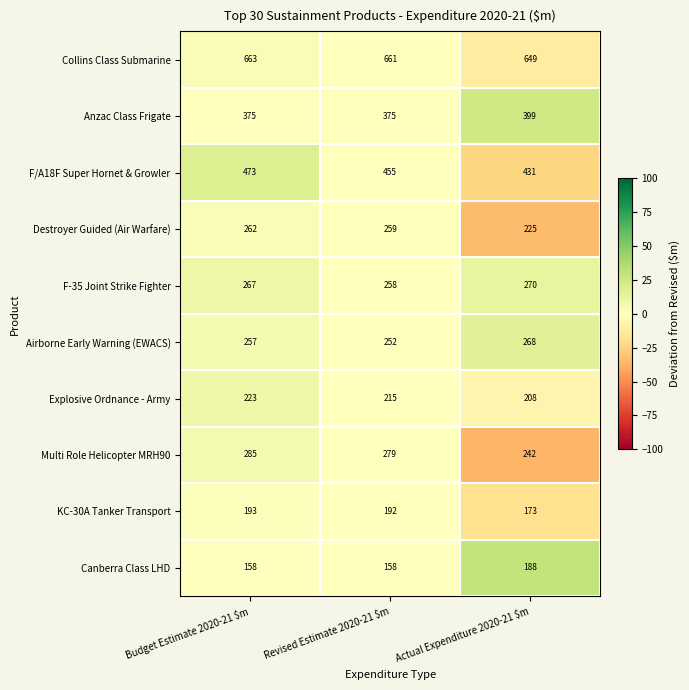

Reading right to left, extract all data points from this chart.

Collins Class Submarine: 649	661	663
Anzac Class Frigate: 399	375	375
F/A18F Super Hornet & Growler: 431	455	473
Destroyer Guided (Air Warfare): 225	259	262
F-35 Joint Strike Fighter: 270	258	267
Airborne Early Warning (EWACS): 268	252	257
Explosive Ordnance - Army: 208	215	223
Multi Role Helicopter MRH90: 242	279	285
KC-30A Tanker Transport: 173	192	193
Canberra Class LHD: 188	158	158